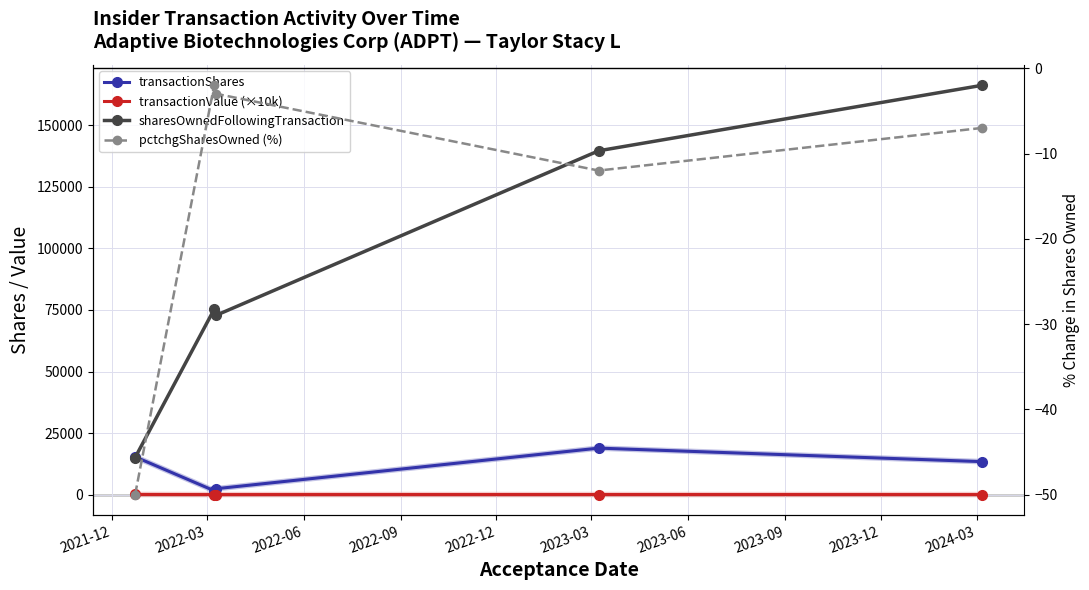

True or false: sharesOwnedFollowingTransaction and transactionValue (×10k) cross at least once.

False